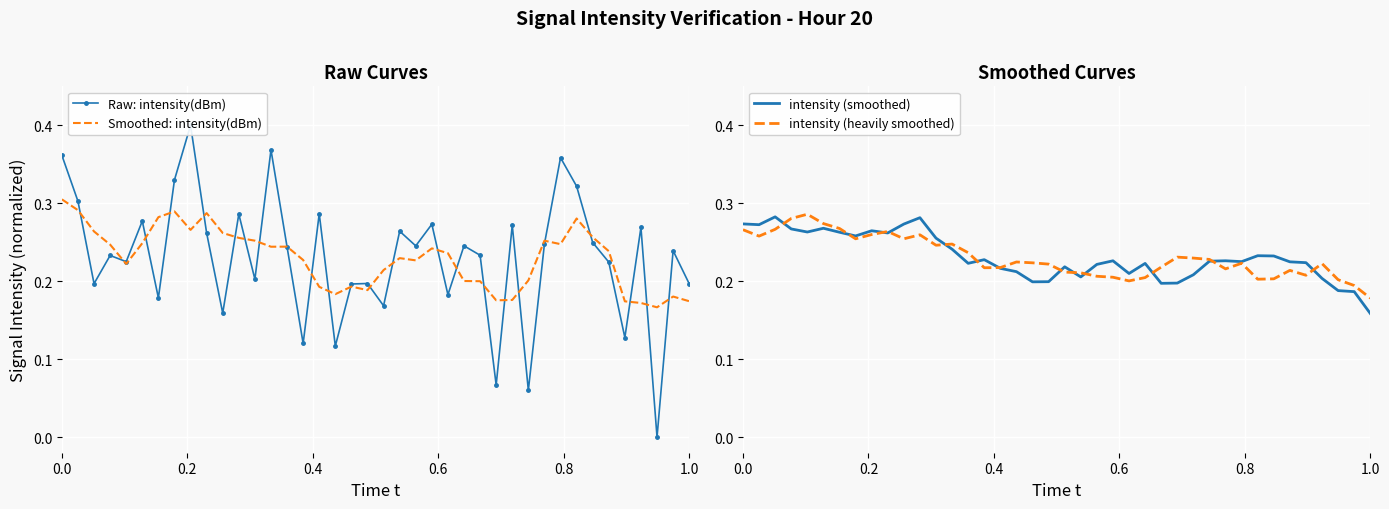

Which category has the lowest value in the intensity (heavily smoothed) series?

1.0